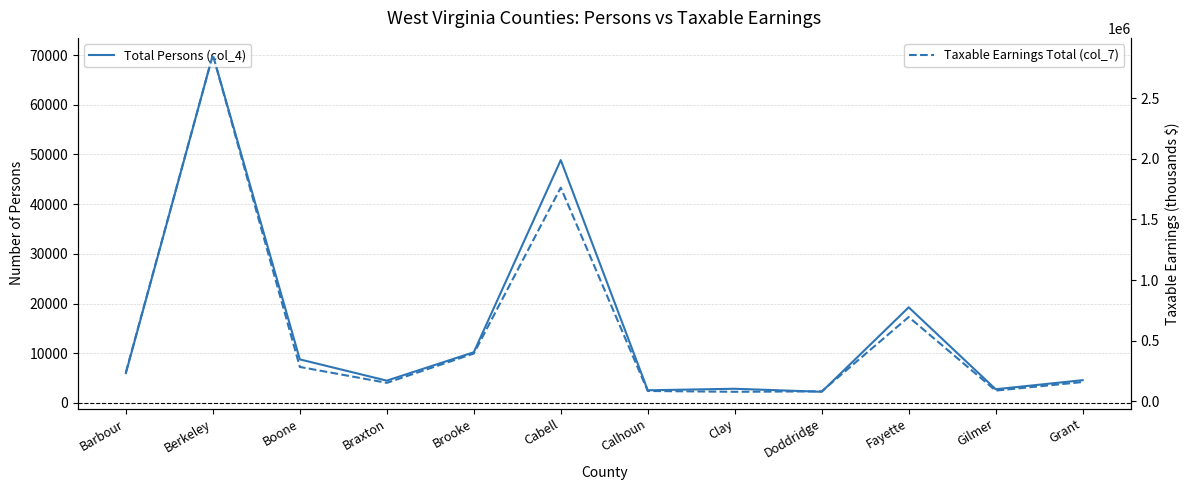

The value of Total Persons (col_4) at Brooke is 10197. True or false?

True